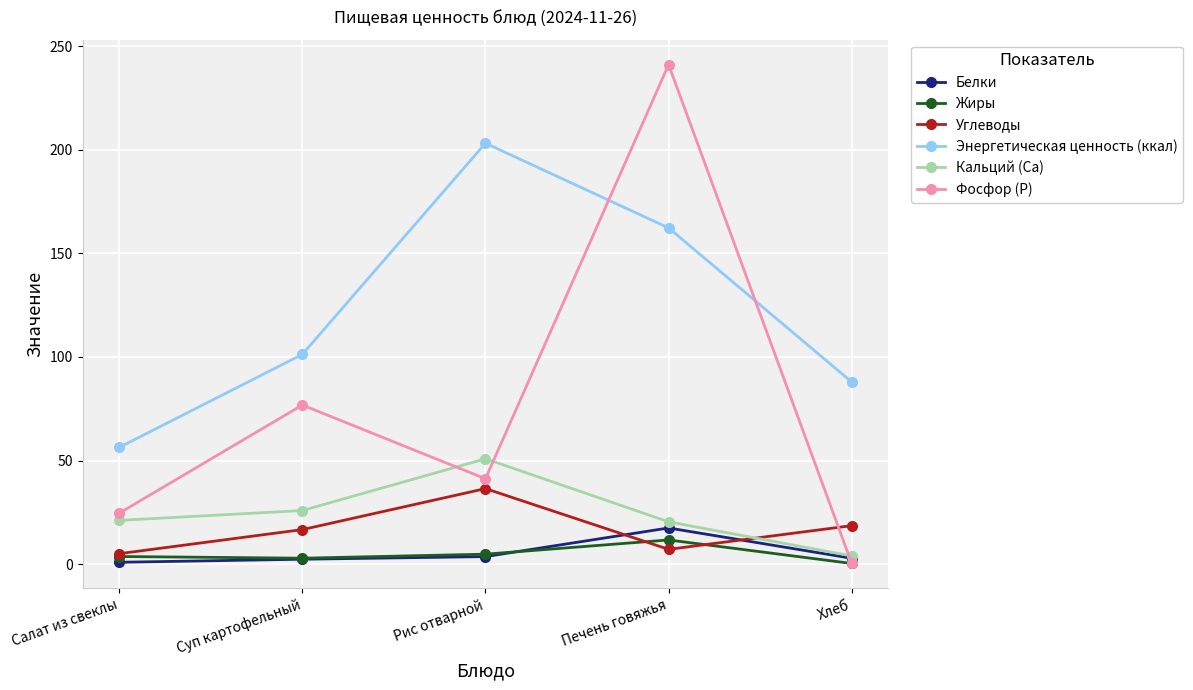

What is the total value across all series at Салат из свеклы?

111.5